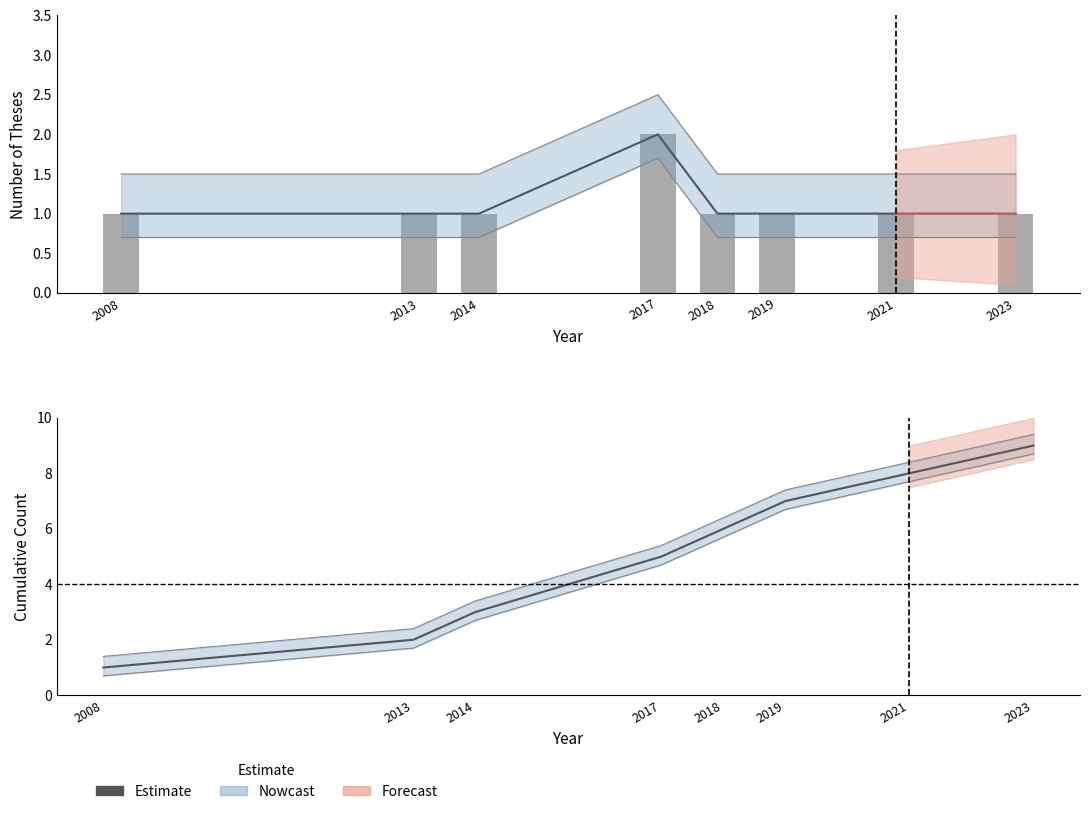

What is the change in value from 2017 to 2019?

-1